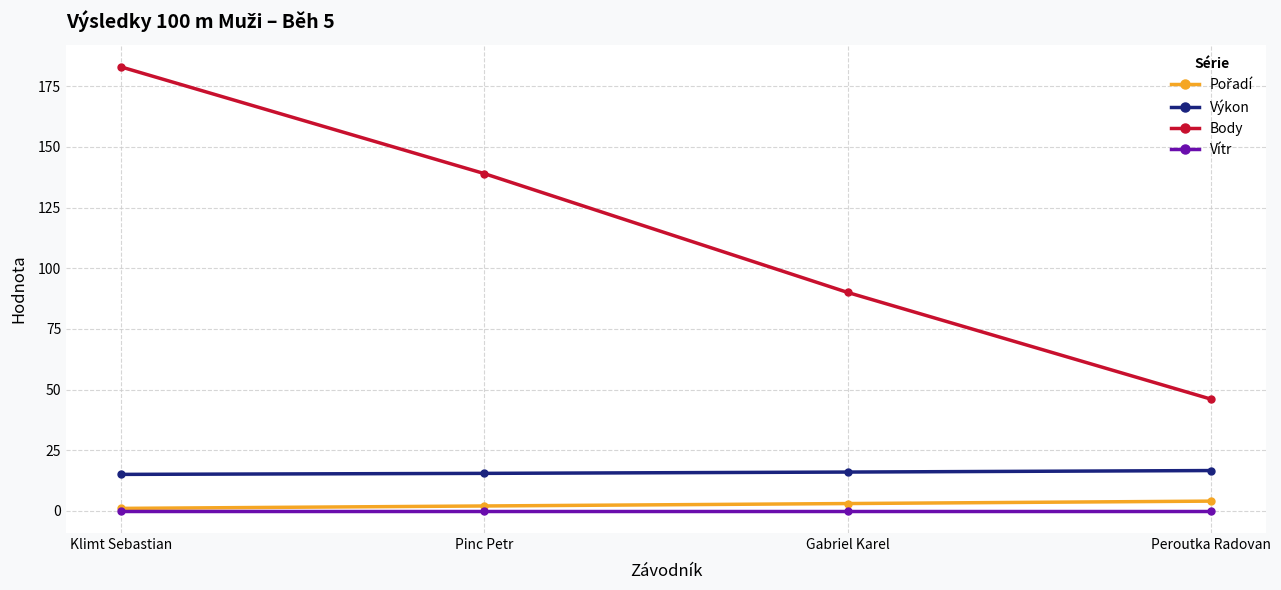

Which series has the widest spread of values?

Body